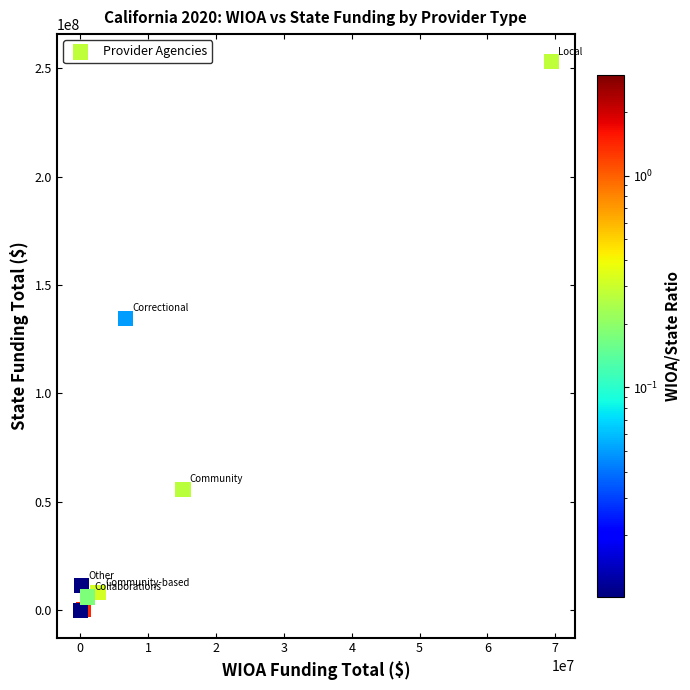

What Y value in the scatter plot is closest to 126568100?

134743212